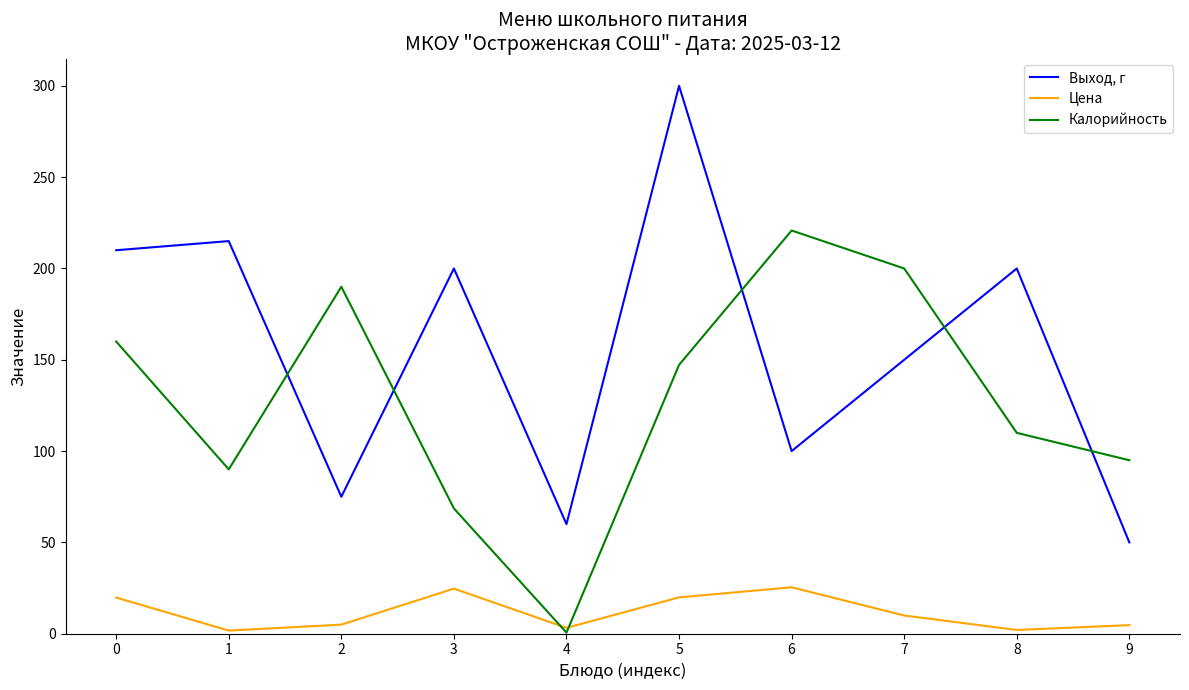

What is the sum of the Калорийность values at 9 and 3?

163.6